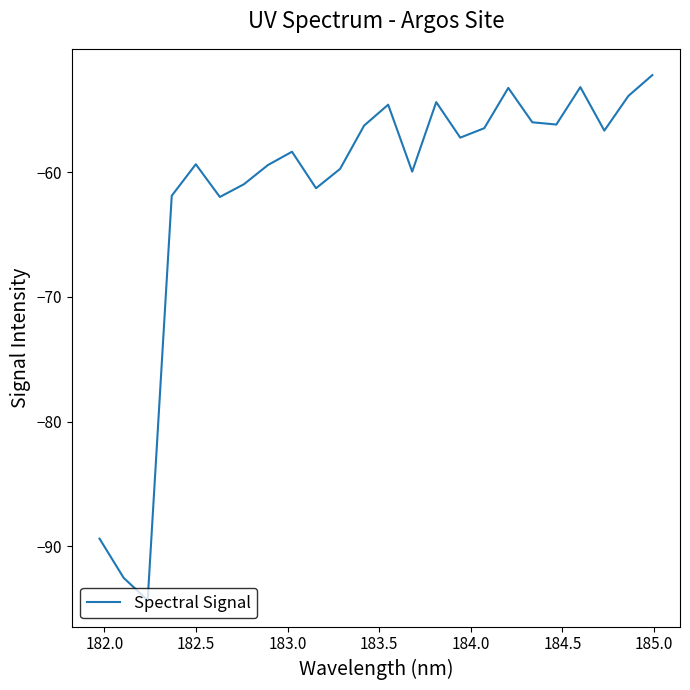

What is the difference between the maximum and minimum values?

42.1